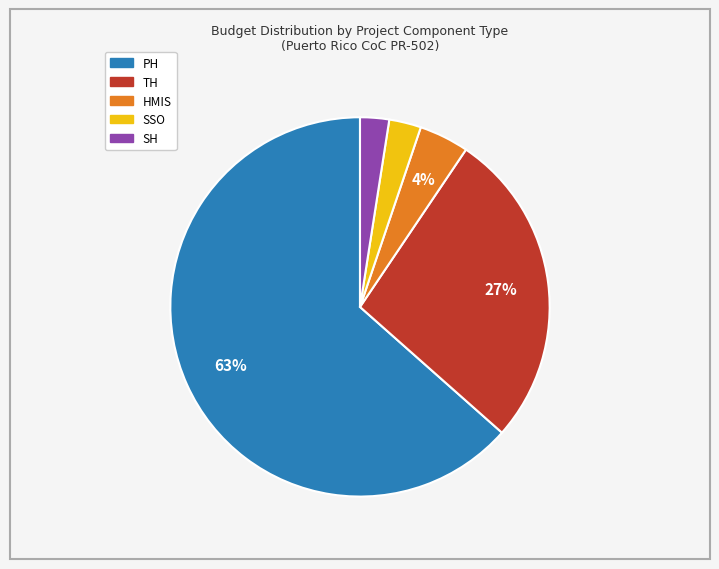

Does any single category account for the majority?

Yes